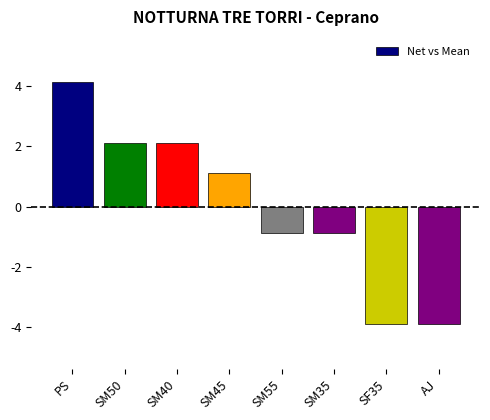

What position from the left is SM35?

6